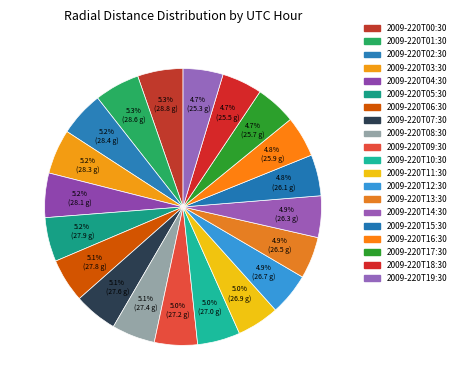

The 2009-220T11:30 slice represents 5% of the pie. True or false?

True